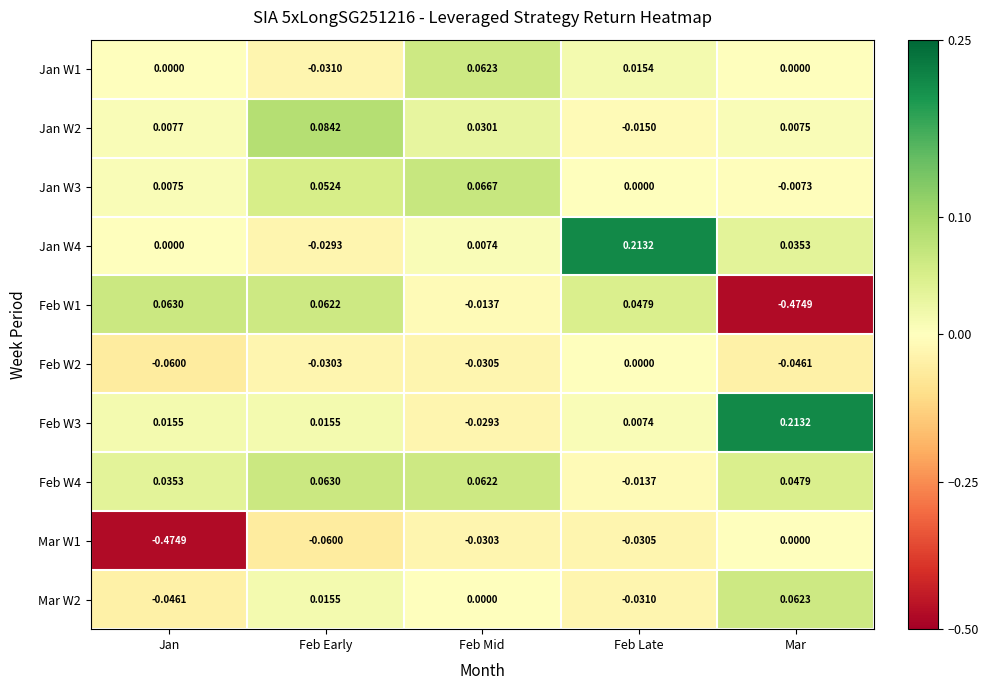

At which category is the sum across all series the highest?

Feb Late